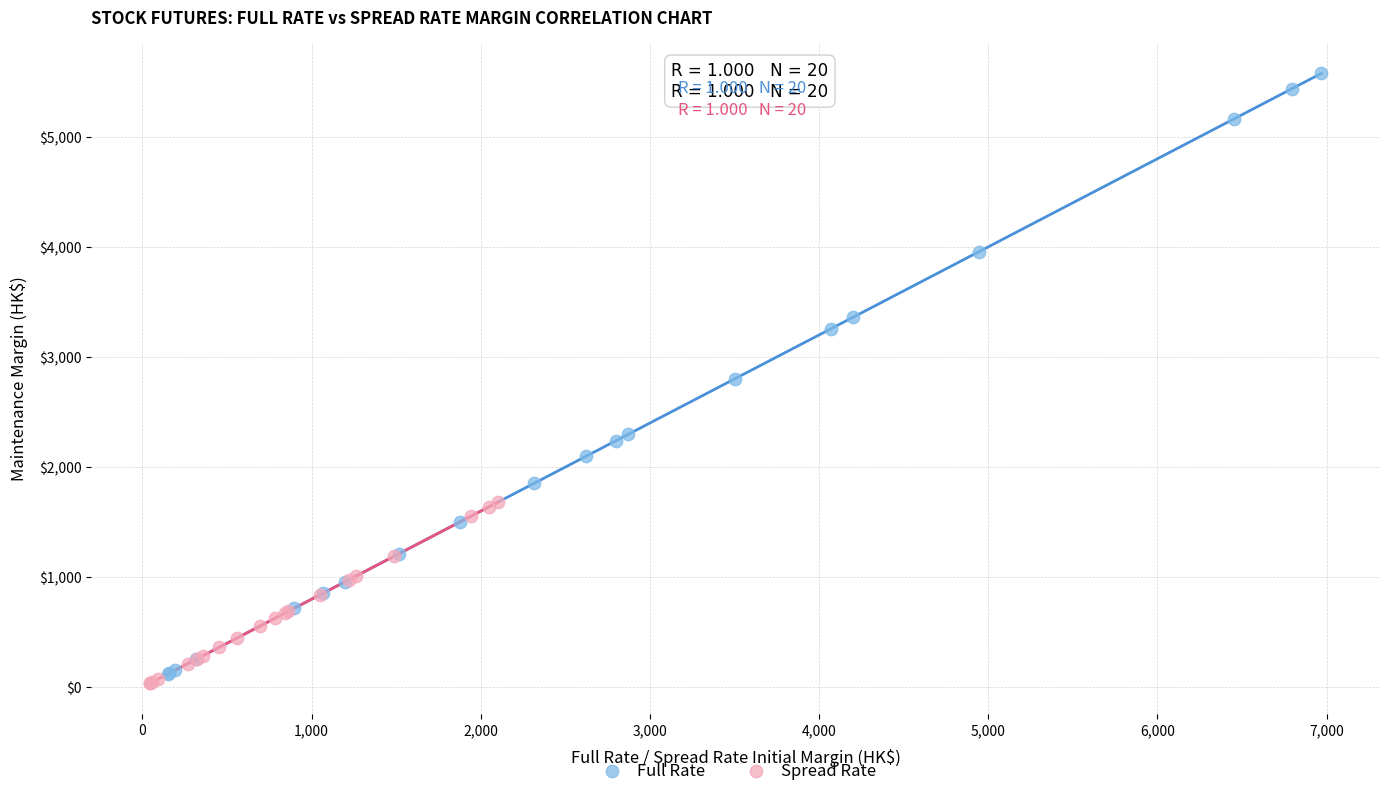

Which series contains the lowest Y value?

Spread Rate